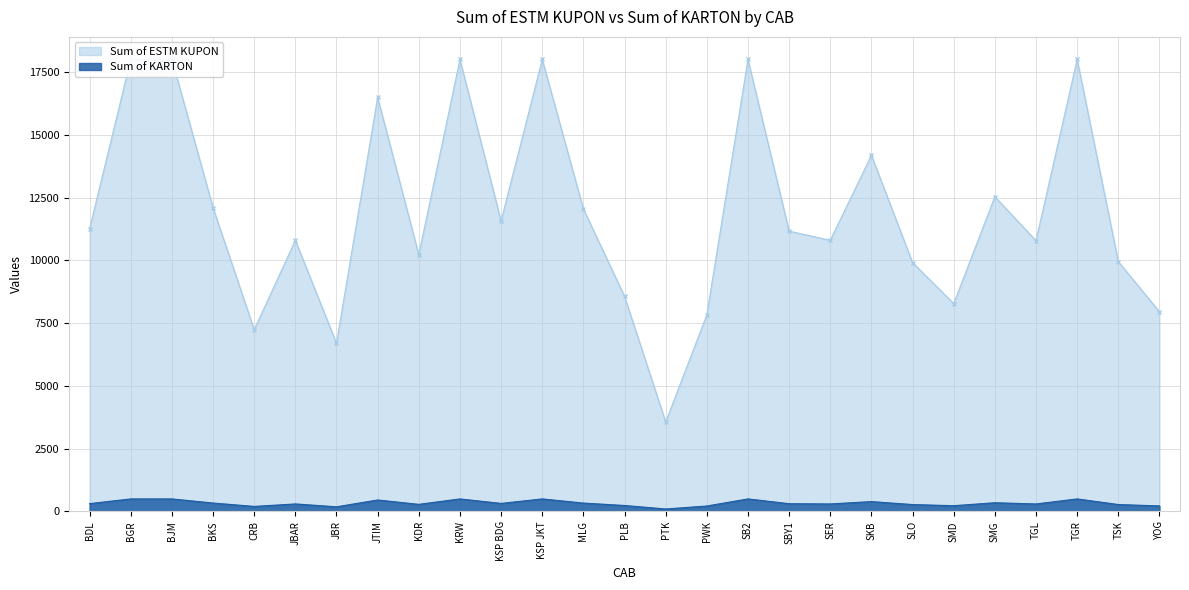

What is the highest value of the Sum of KARTON series?

500.0